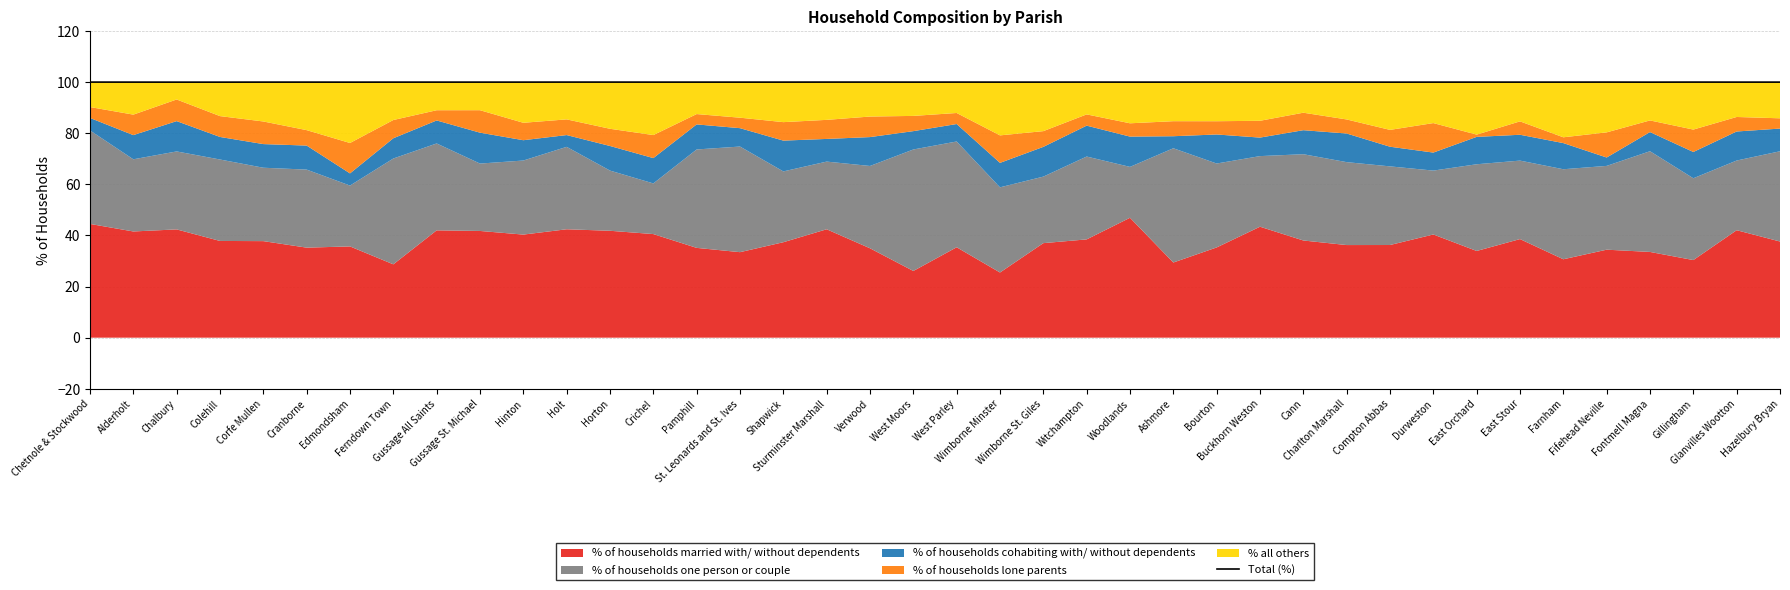

Which label corresponds to the smallest value in the chart?

Colehill